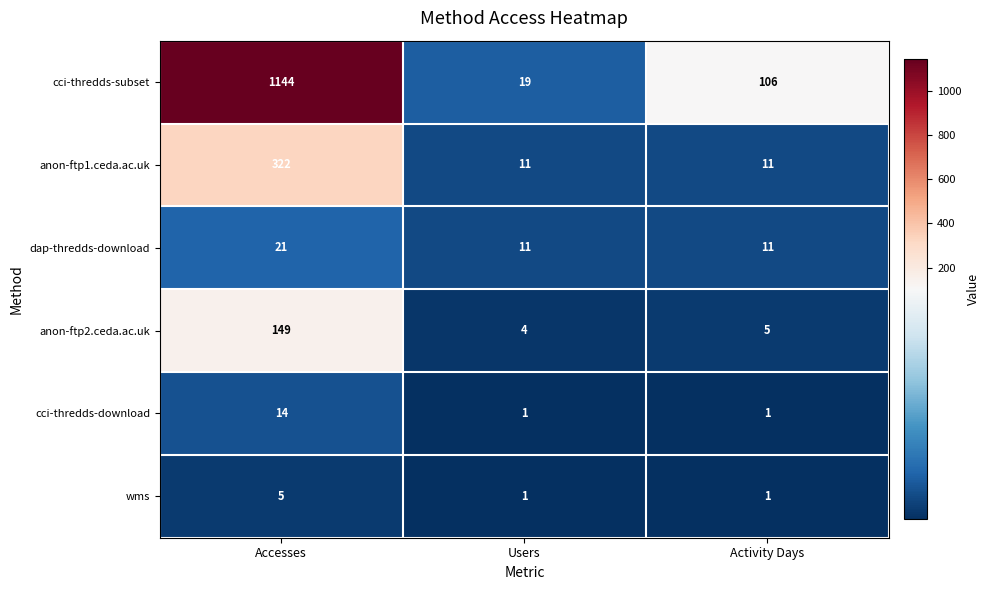

How many data points does each series have?

3